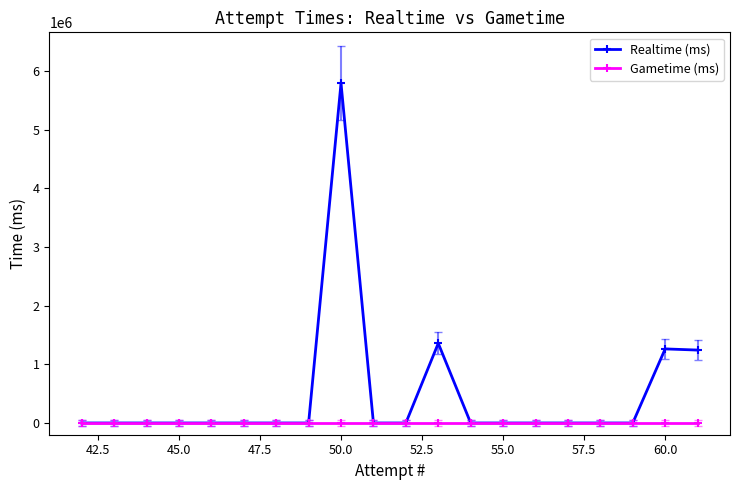

True or false: Gametime (ms) and Realtime (ms) intersect in this chart.

False